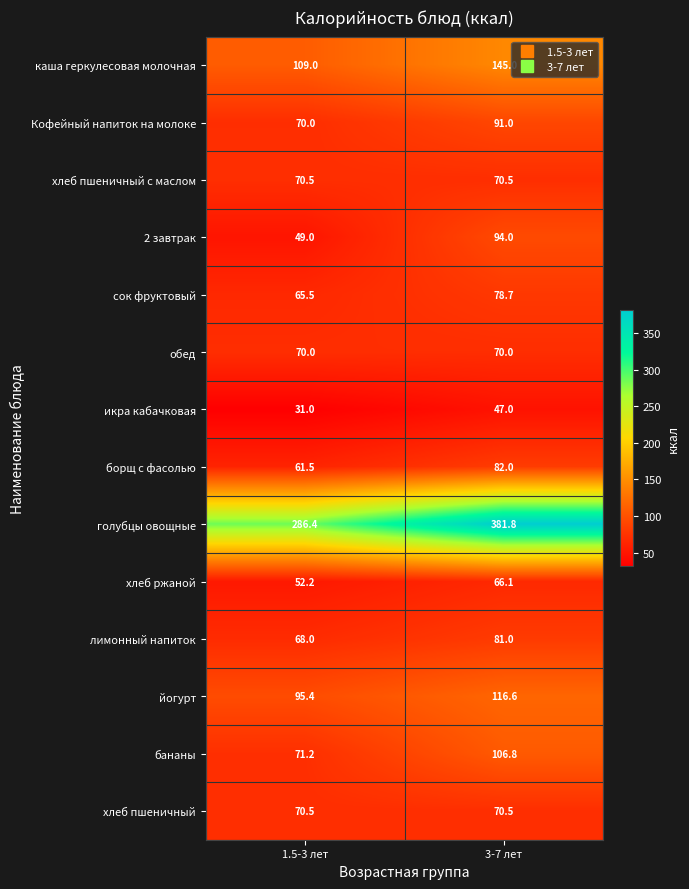

Which label corresponds to the smallest value in the chart?

1.5-3 лет